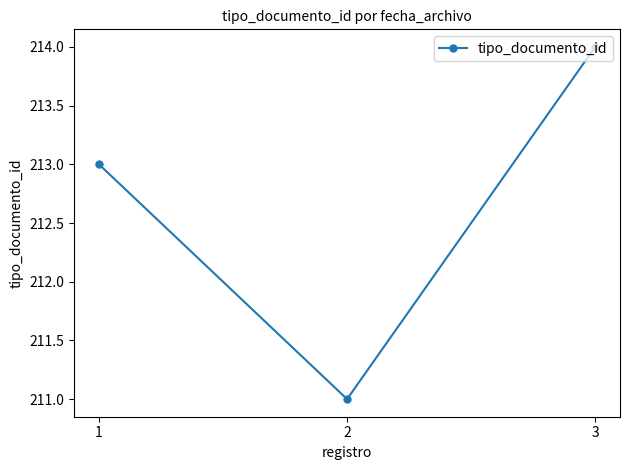

What is the change in value from 1 to 3?

+1